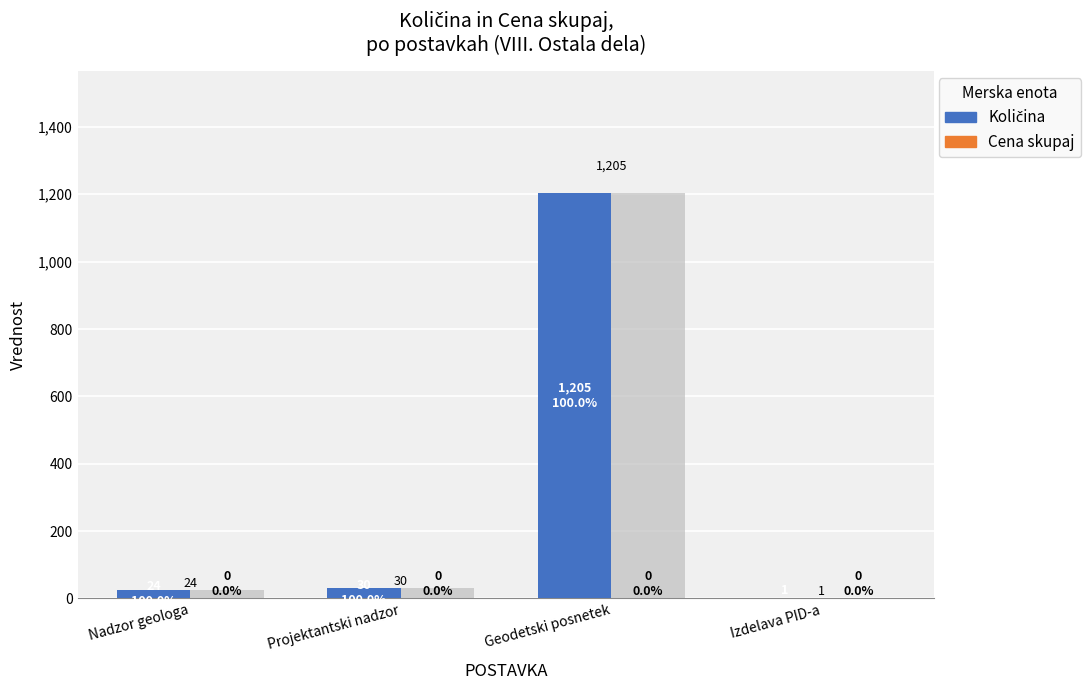

Count the number of categories in the chart.

4